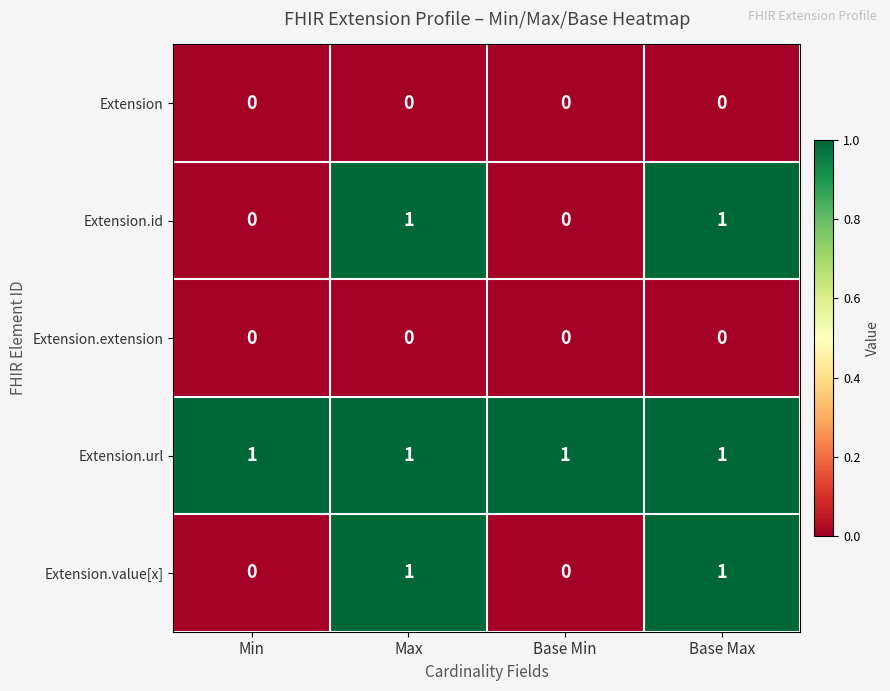

Reading left to right, what are all the values shown in this chart?

Extension: Min=0	Max=0	Base Min=0	Base Max=0
Extension.id: Min=0	Max=1	Base Min=0	Base Max=1
Extension.extension: Min=0	Max=0	Base Min=0	Base Max=0
Extension.url: Min=1	Max=1	Base Min=1	Base Max=1
Extension.value[x]: Min=0	Max=1	Base Min=0	Base Max=1